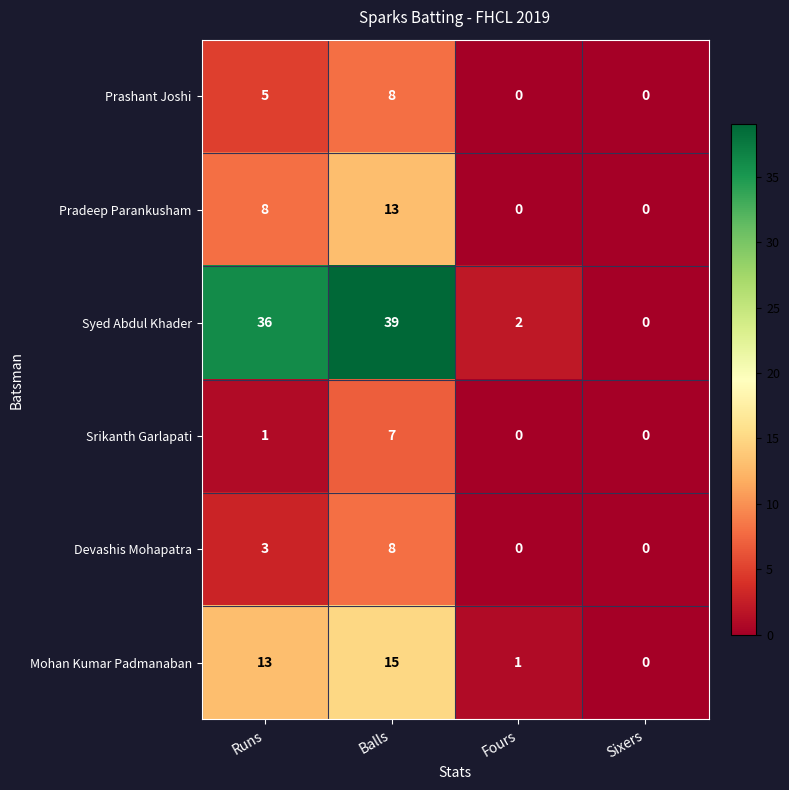

Which series has the widest spread of values?

Syed Abdul Khader